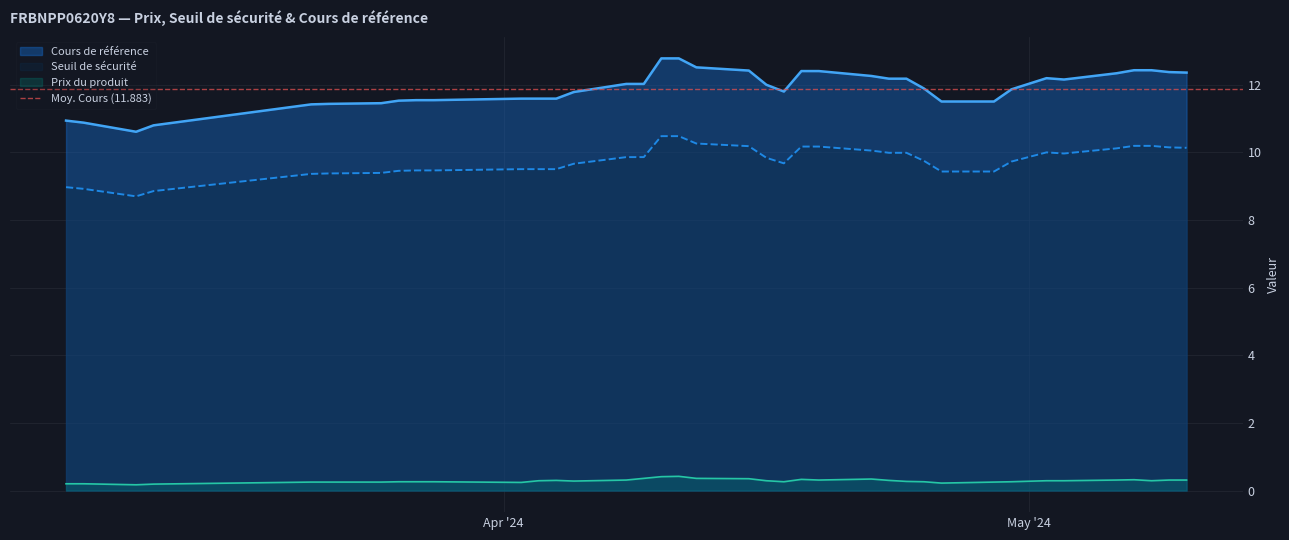

At which category is the sum across all series the highest?

2024-04-11